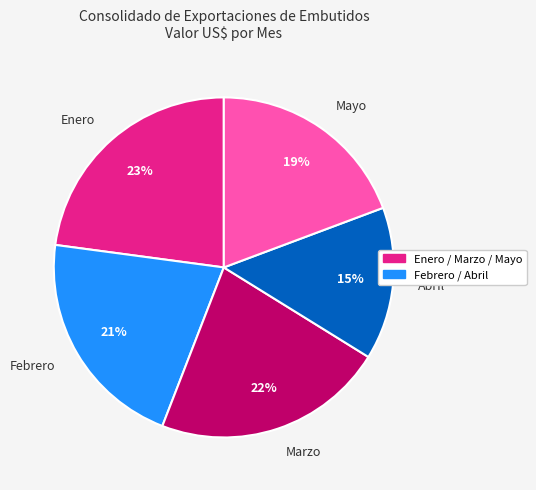

Combined, do Enero and Mayo account for over 50%?

No